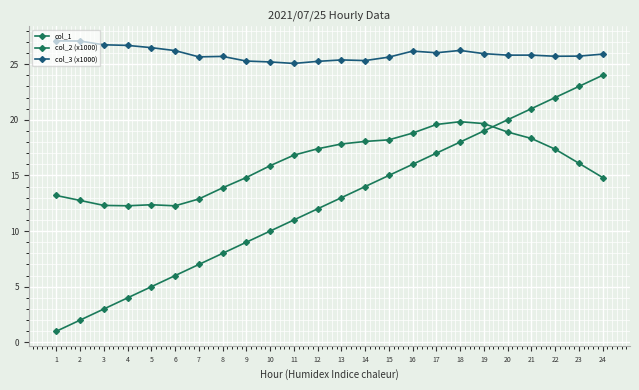

What is the lowest value of the col_3 (x1000) series?

25.1